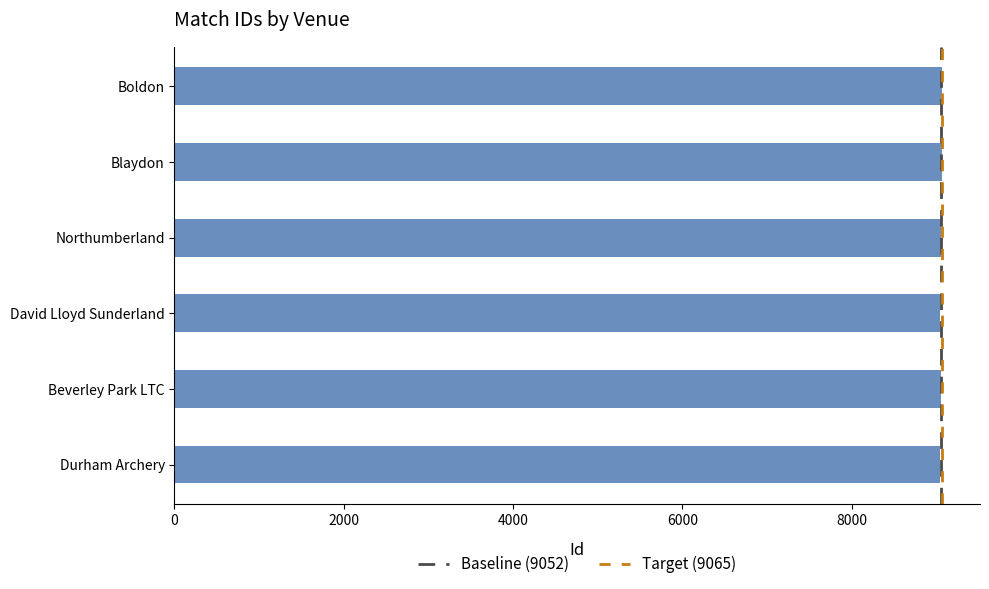

The chart shows a value of 9052 at Beverley Park LTC. True or false?

True